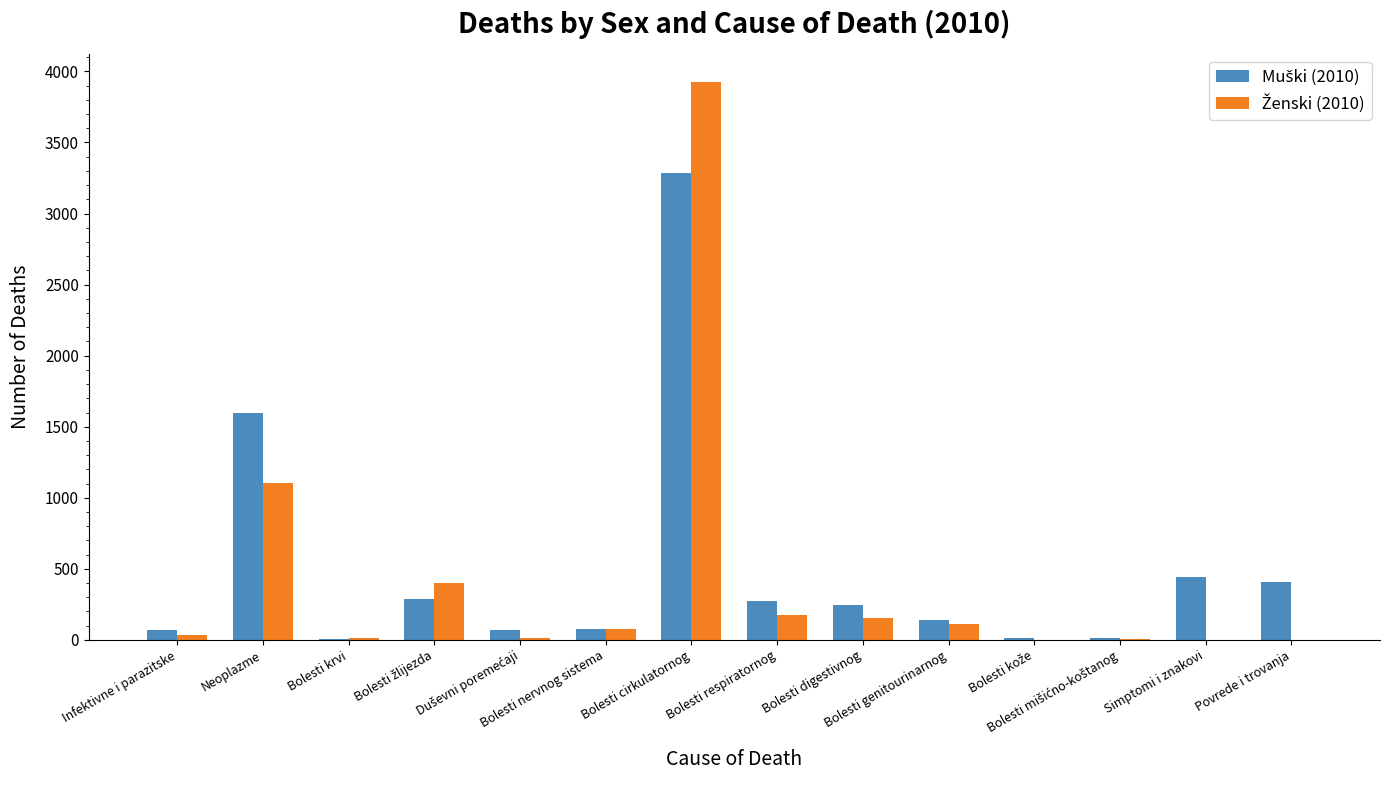

What is the greatest value displayed?

3926